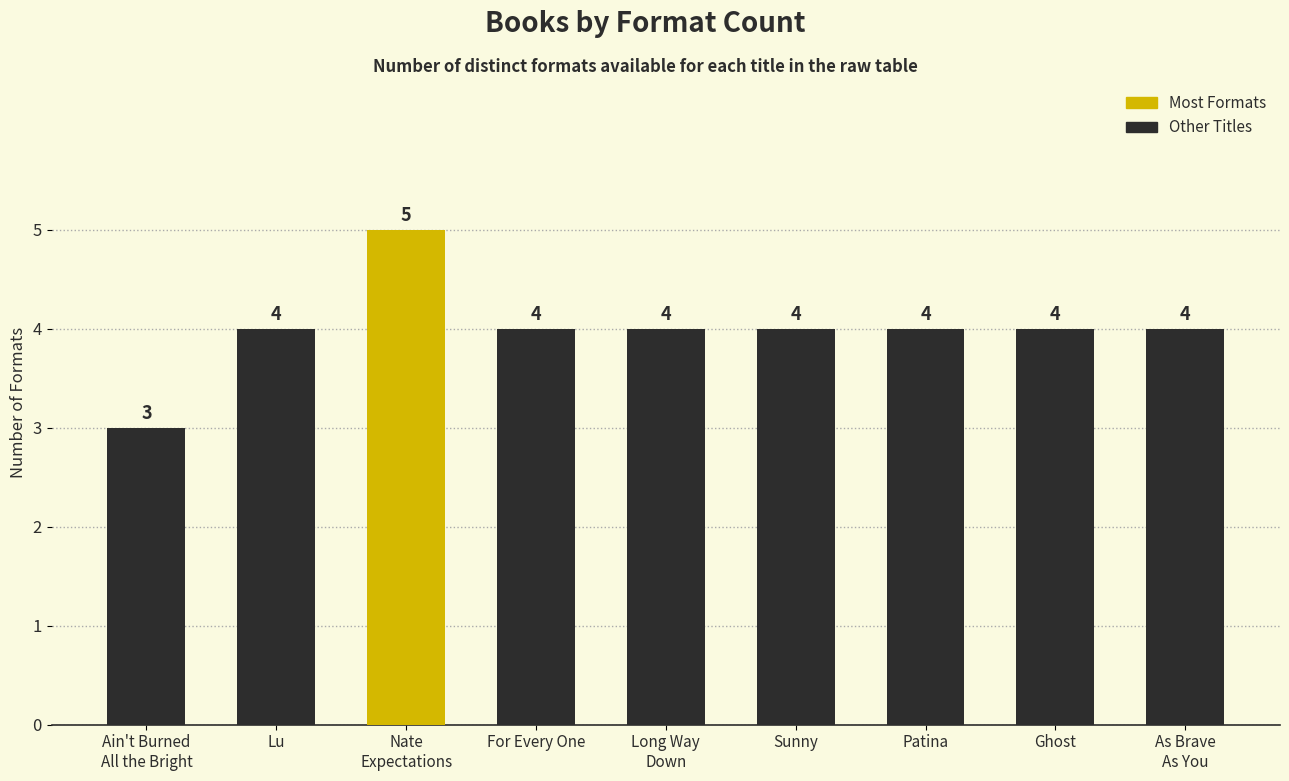

True or false: the data shows 1 at Nate
Expectations.

False